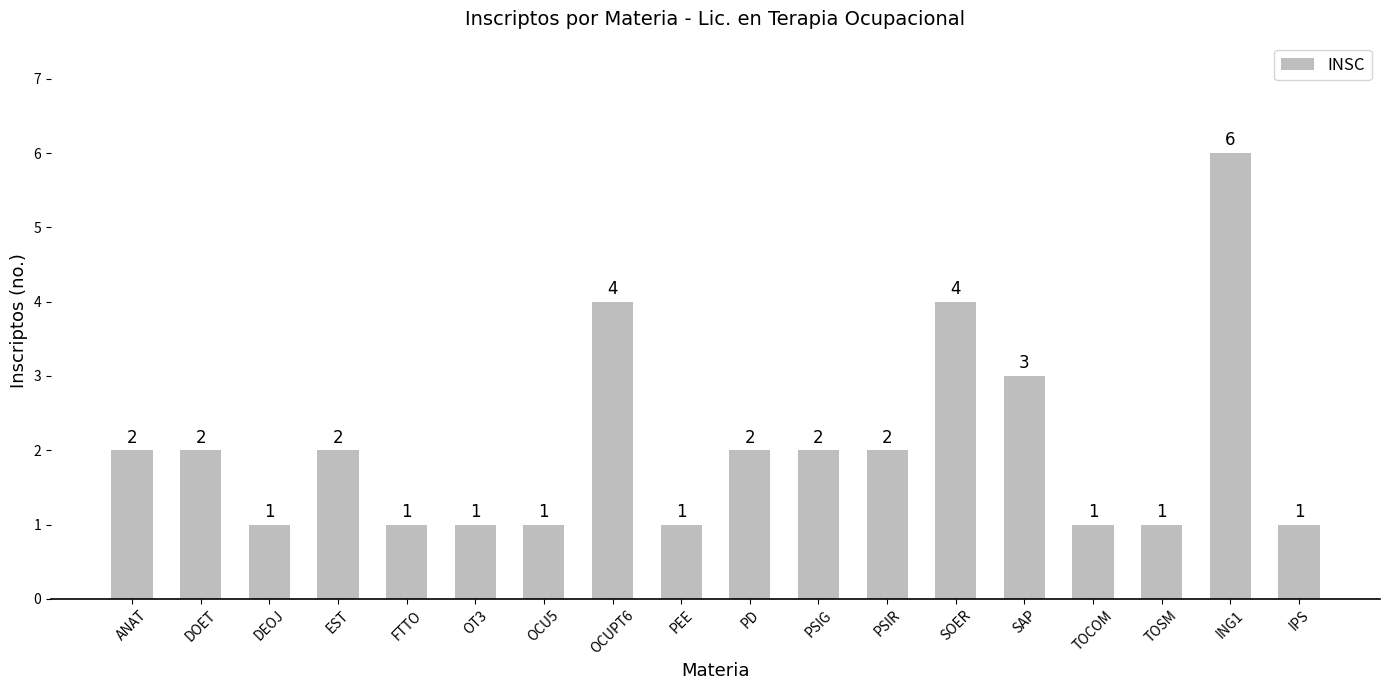

Are the bars horizontal?

No